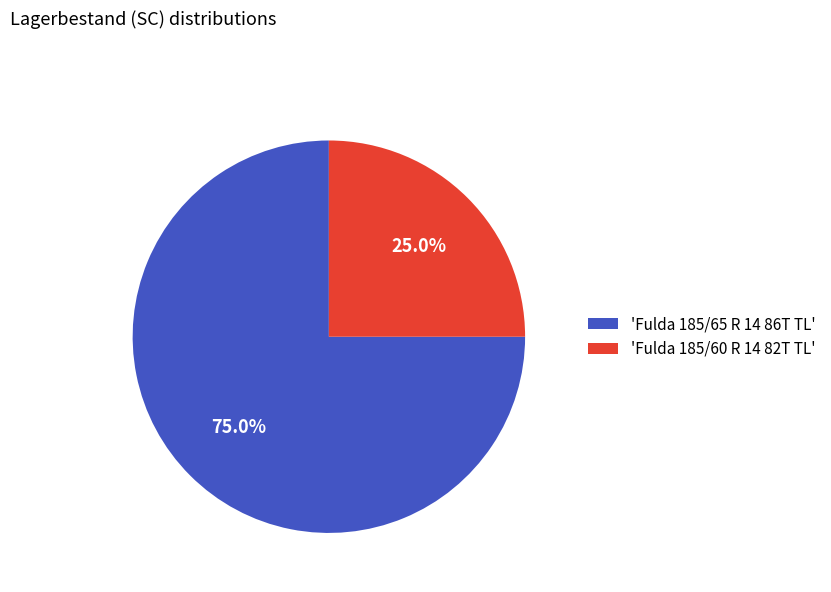

To the nearest percent, what is the difference between the largest and smallest slice percentages?

50%